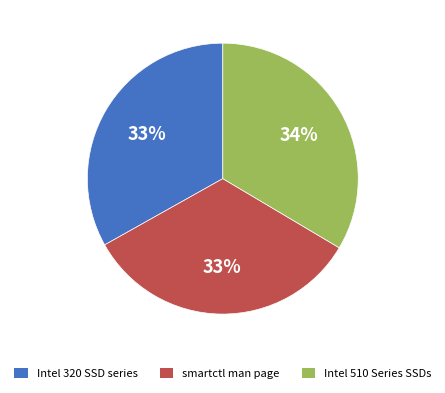

How many segments does this pie chart have?

3